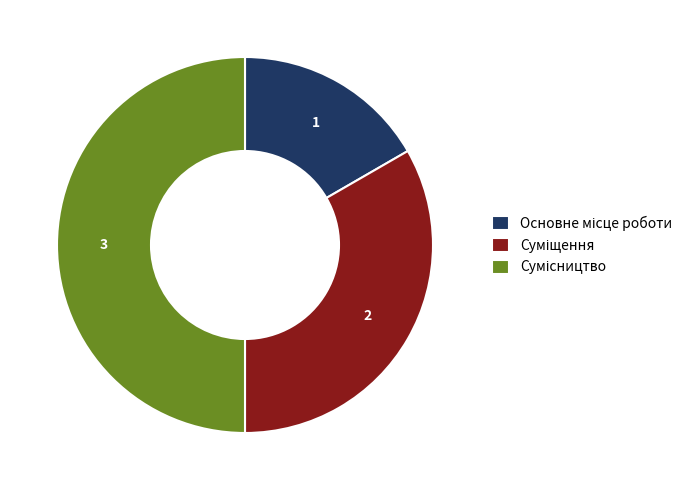

Is it true that Суміщення is 33% of the pie?

True